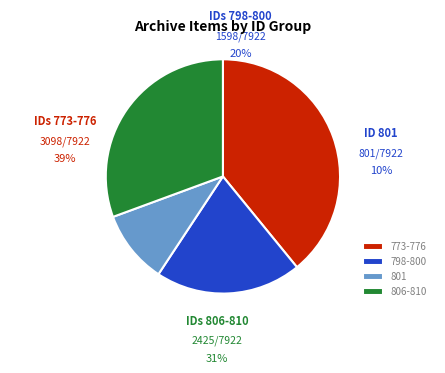

Is there any slice that represents more than half of the pie?

No